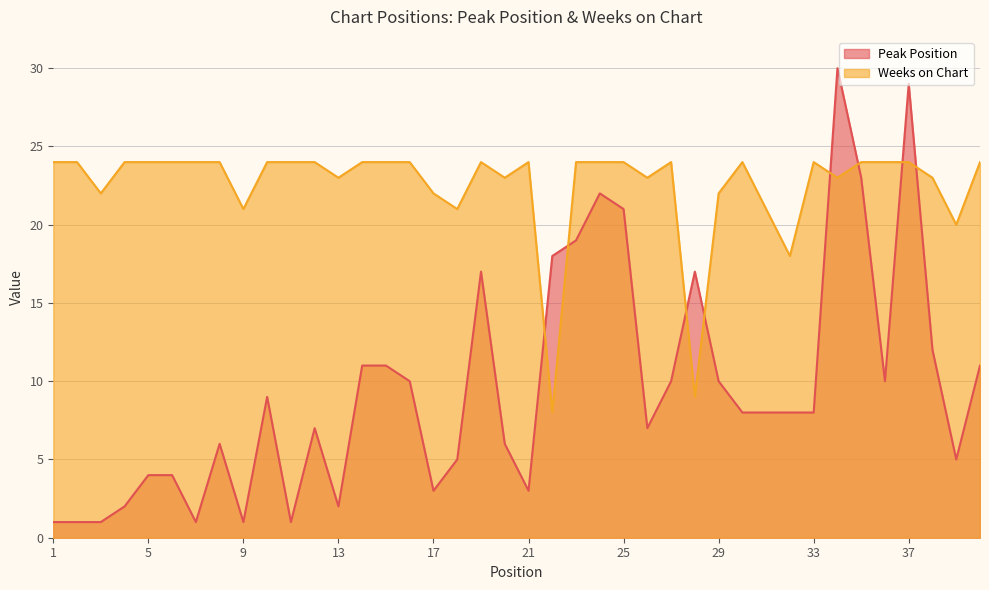

What is the value of the Weeks on Chart point at the 2nd from the left?

24